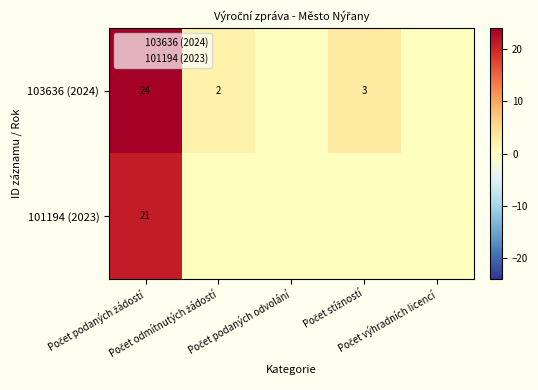

Rank the series by their maximum value, from lowest to highest.

101194 (2023), 103636 (2024)